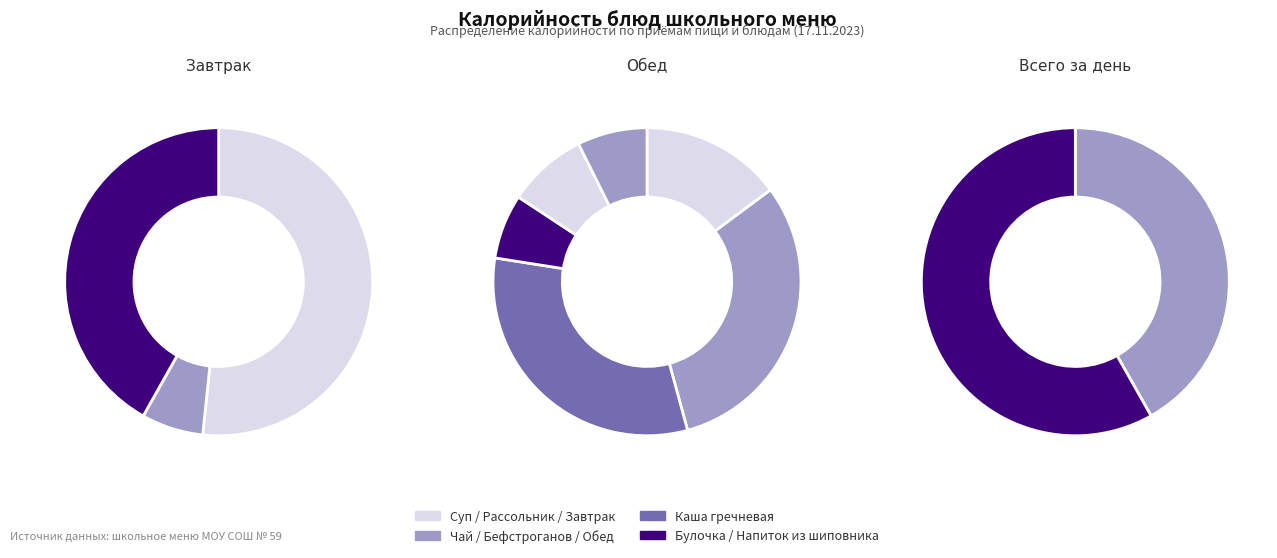

Do Бефстроганов из кур and Булочка ванильная together represent more than half of the pie?

No